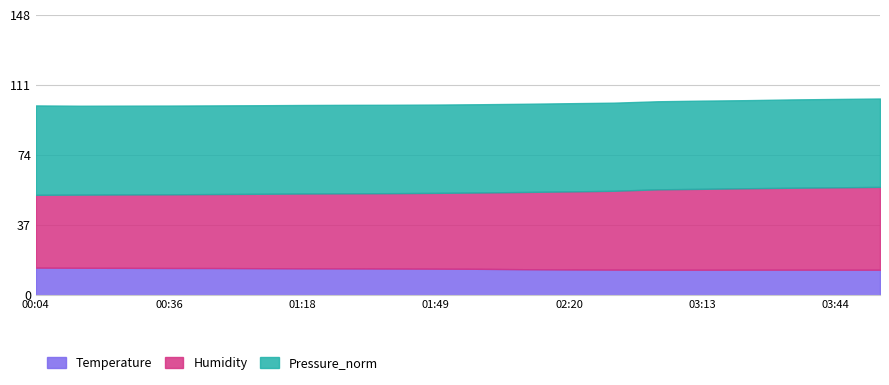

How many lines are shown in the chart?

3